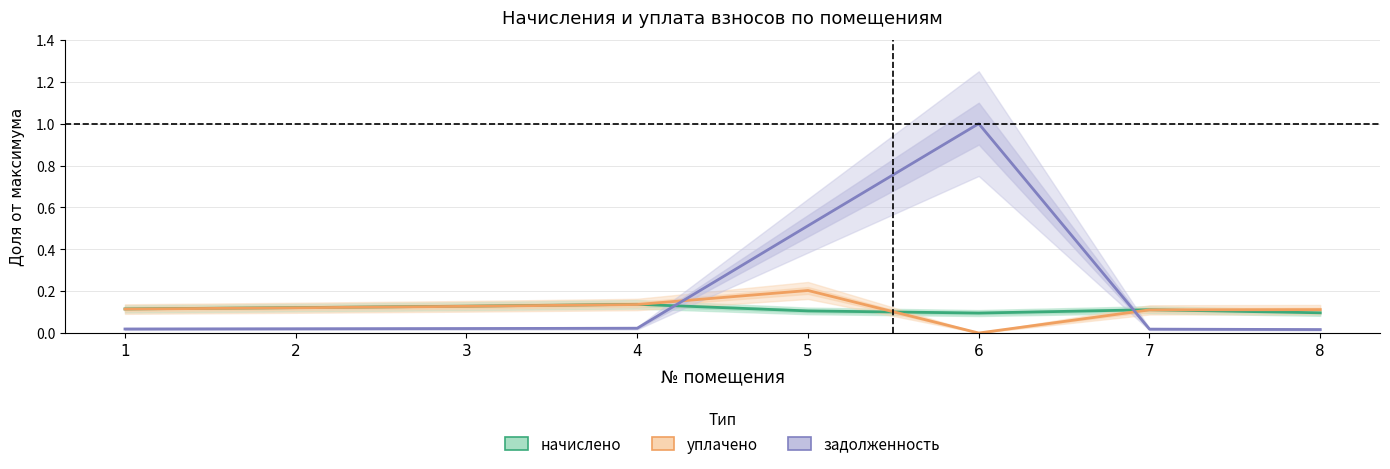

At which category does задолженность reach its first local peak?

6